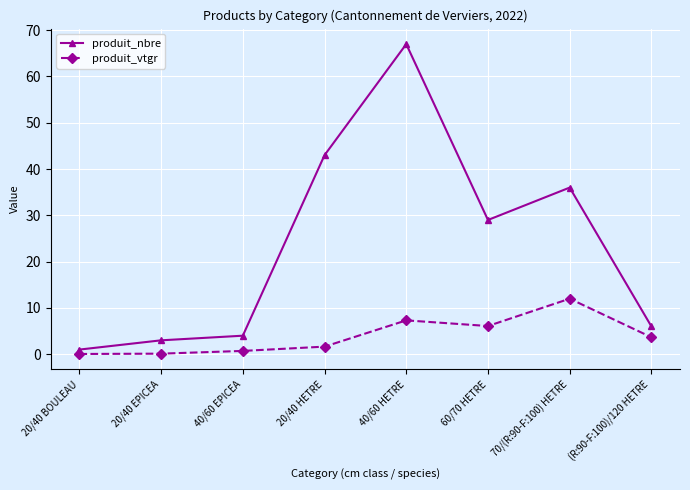

Where does the produit_vtgr series first go above 3?

40/60 HETRE